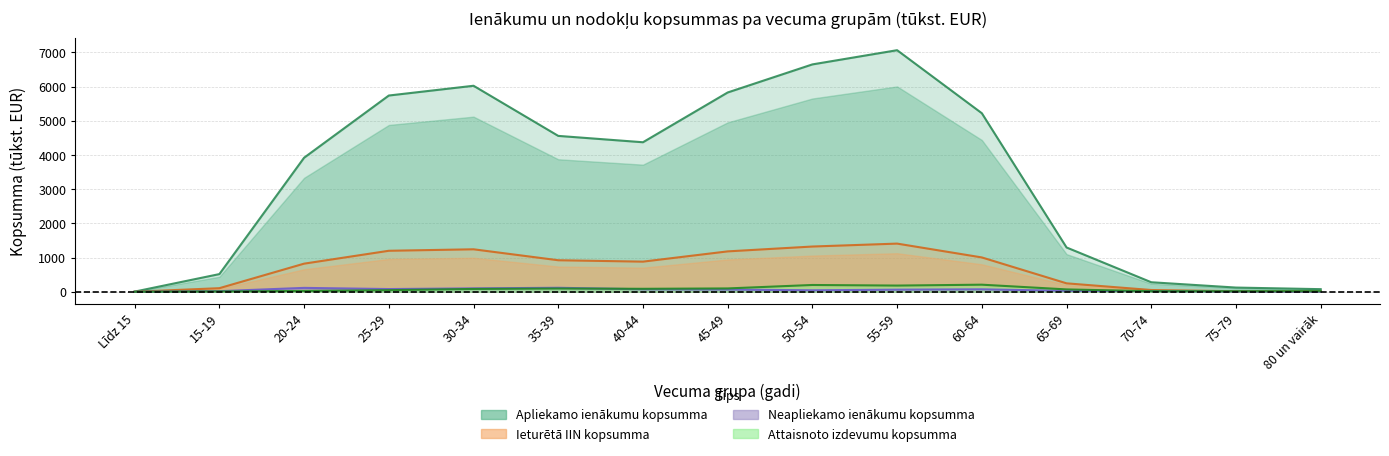

Read the Attaisnoto izdevumu kopsumma value at 65-69.

68.9